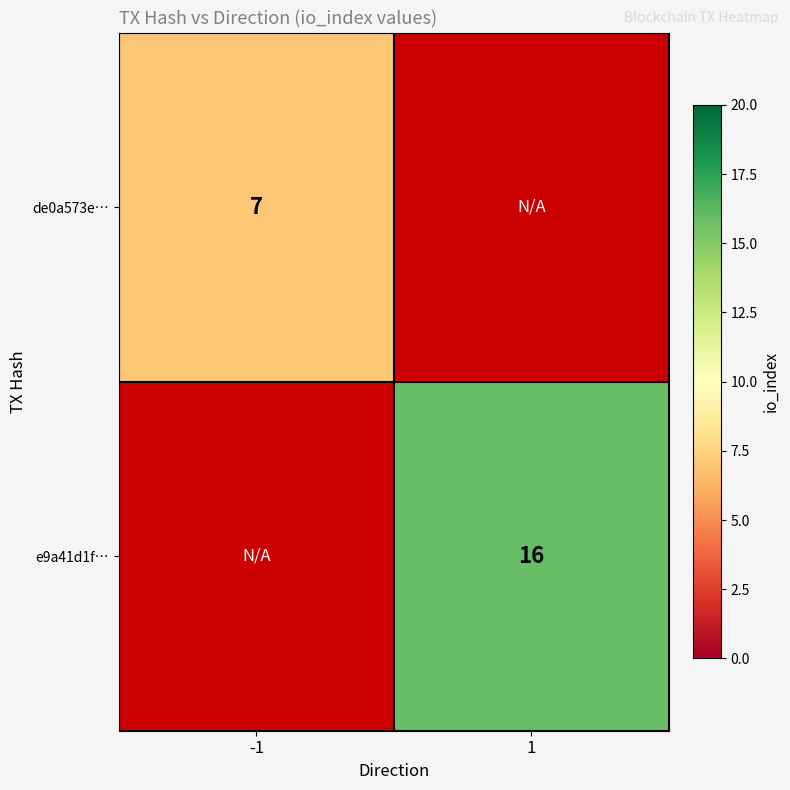

Is it true that e9a41d1f… equals 28.5 at 1?

False